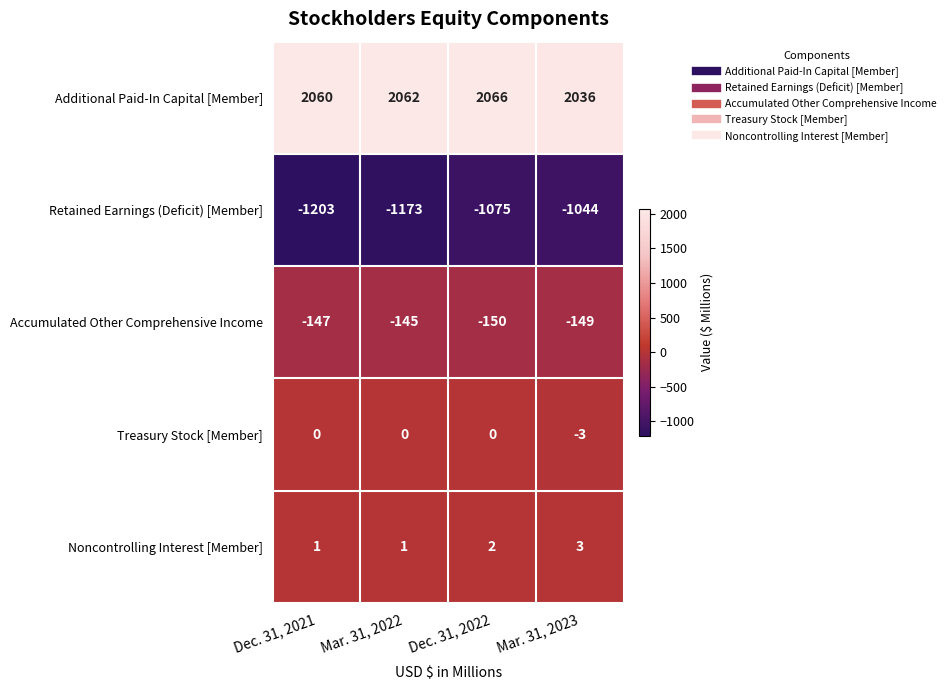

What is the highest value of the Accumulated Other Comprehensive Income series?

-145